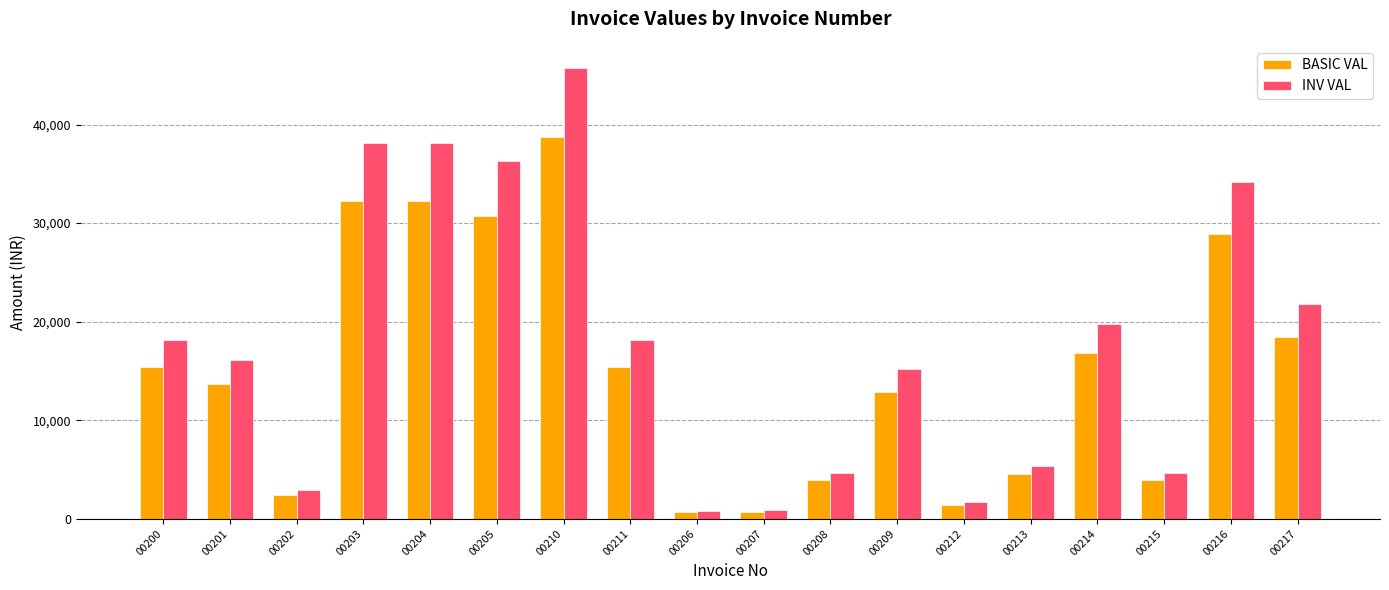

Is the value of INV VAL at 00203 greater than the value of BASIC VAL at 00209?

Yes